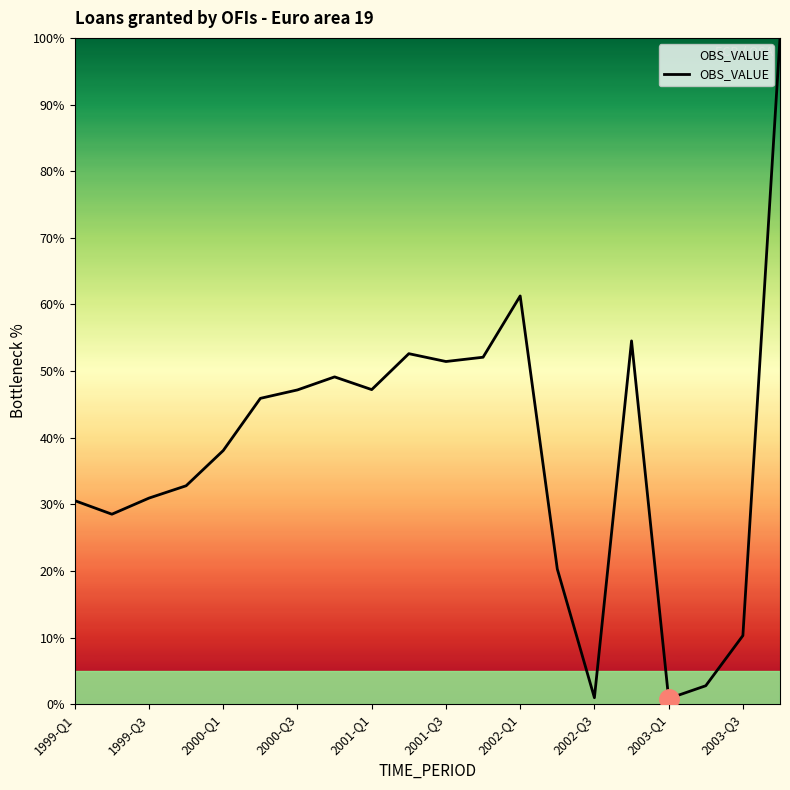

What is the smallest value displayed?

0.8